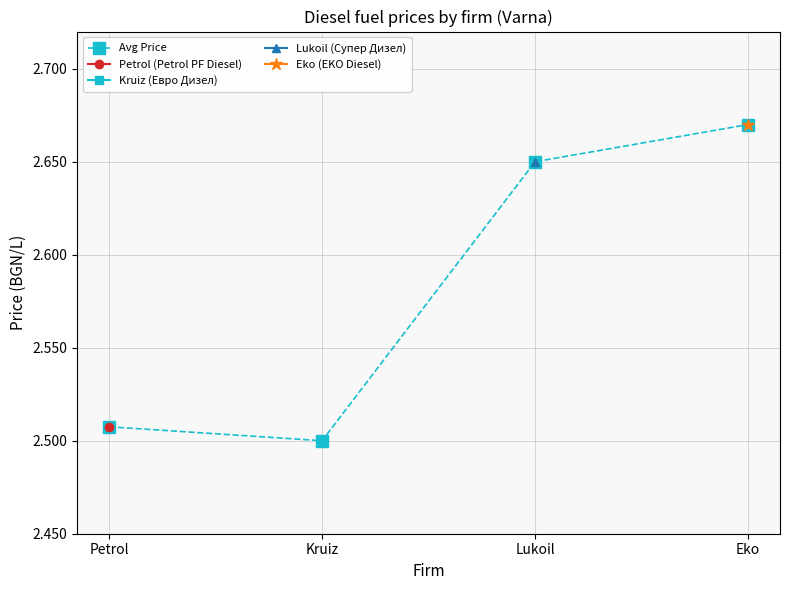

What is the label of the 2nd point from the left?

Kruiz